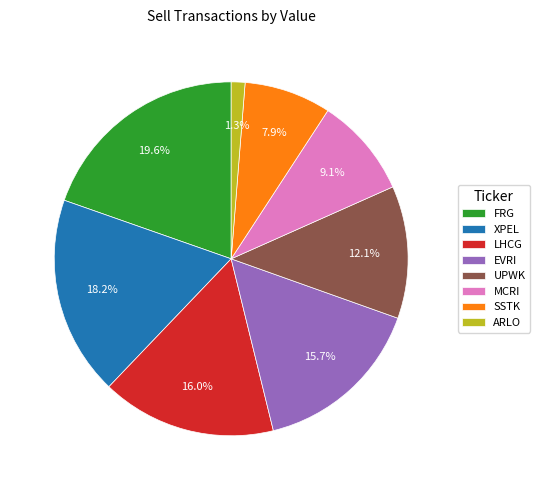

Is there any slice that represents more than half of the pie?

No